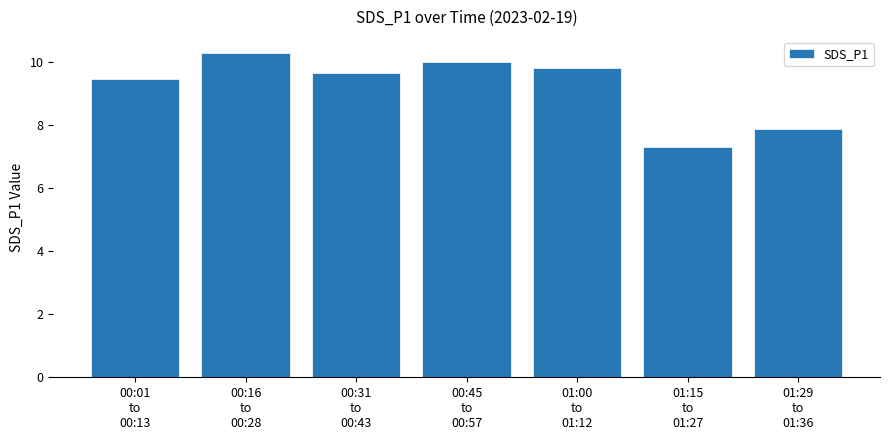

Which category has the lowest value across all series?

01:15
to
01:27